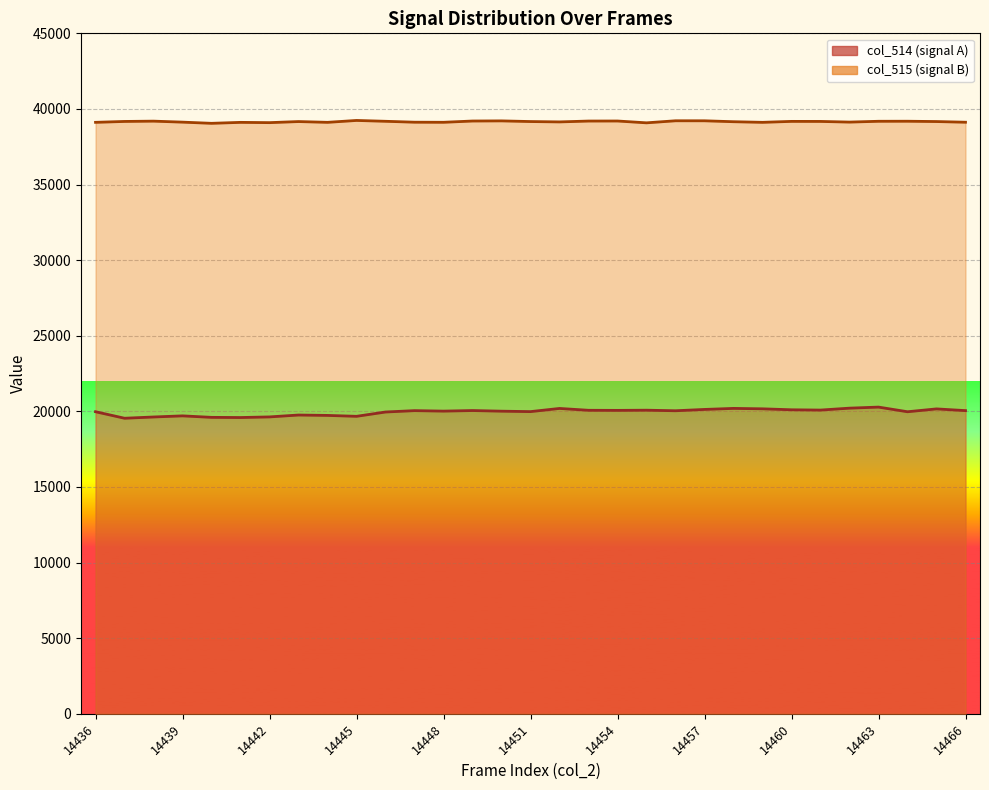

True or false: col_515 and col_514 intersect in this chart.

False